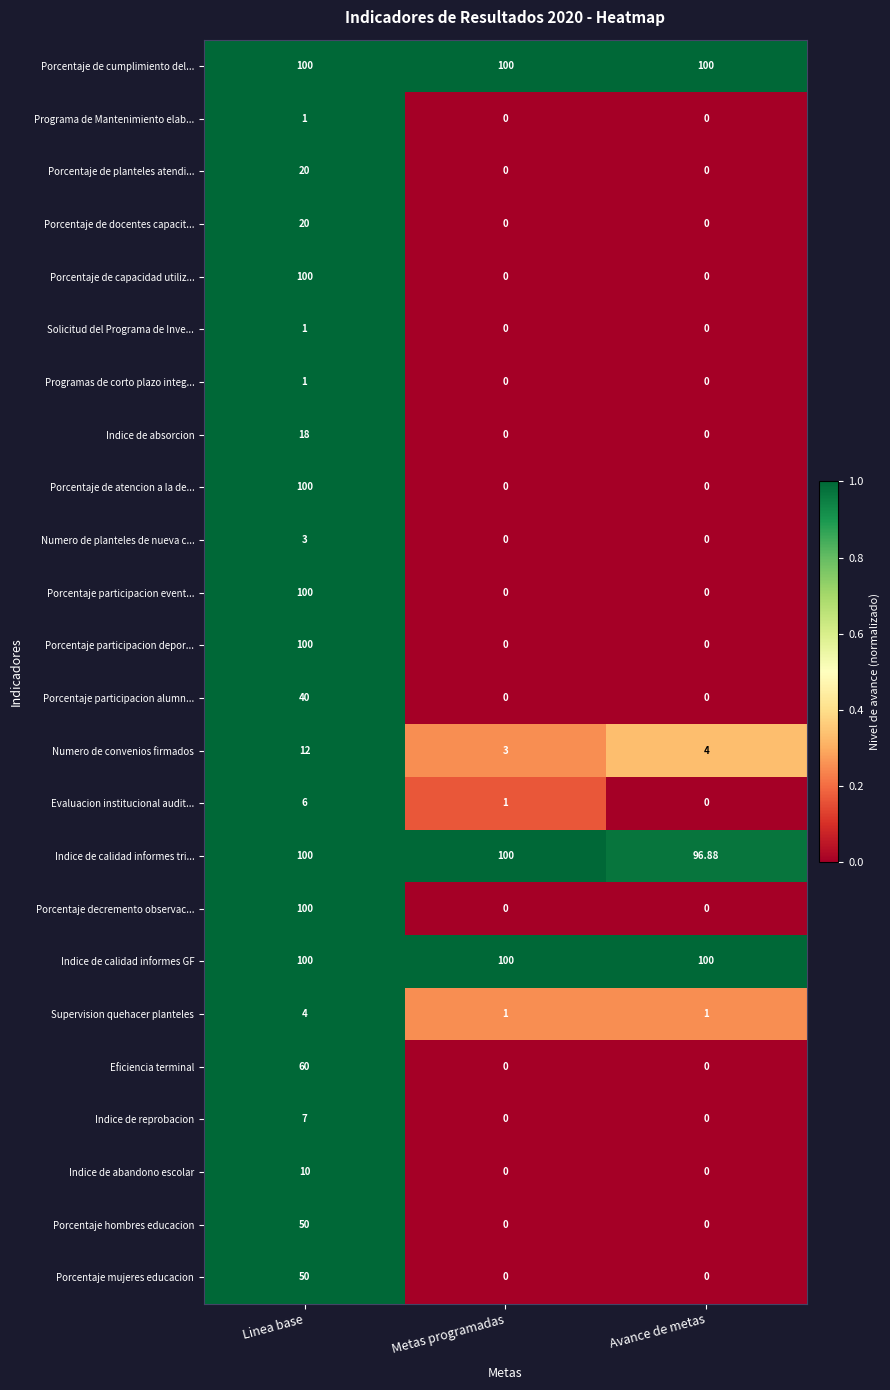

Which series changed the most between Metas programadas and Avance de metas?

Indice de calidad informes tri...